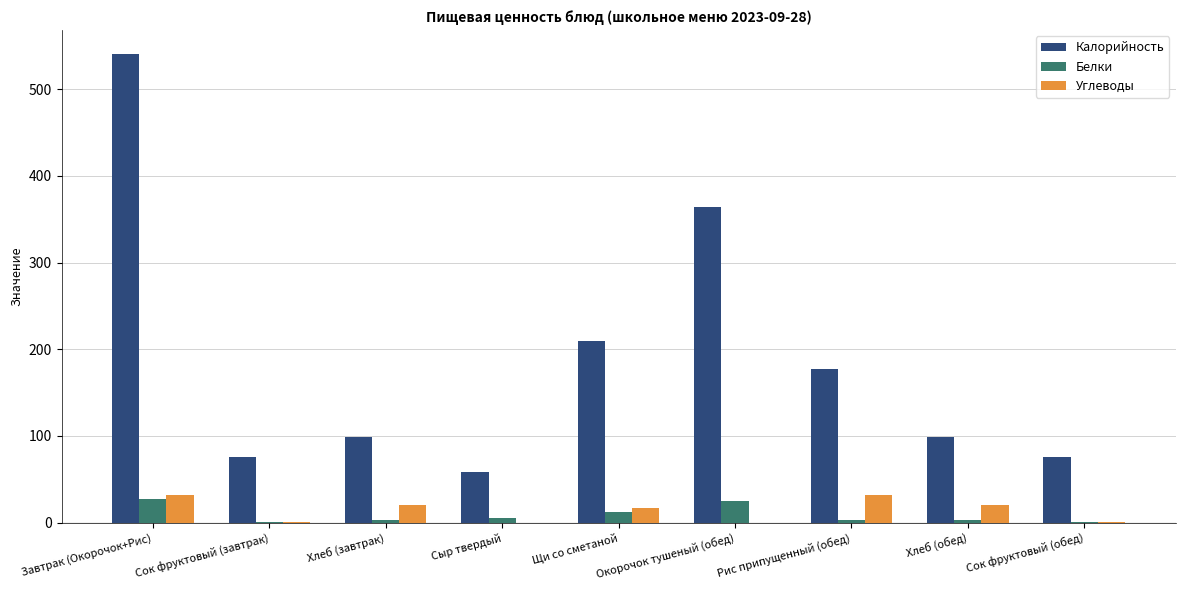

Which series changed the most between Сок фруктовый (завтрак) and Щи со сметаной?

Калорийность